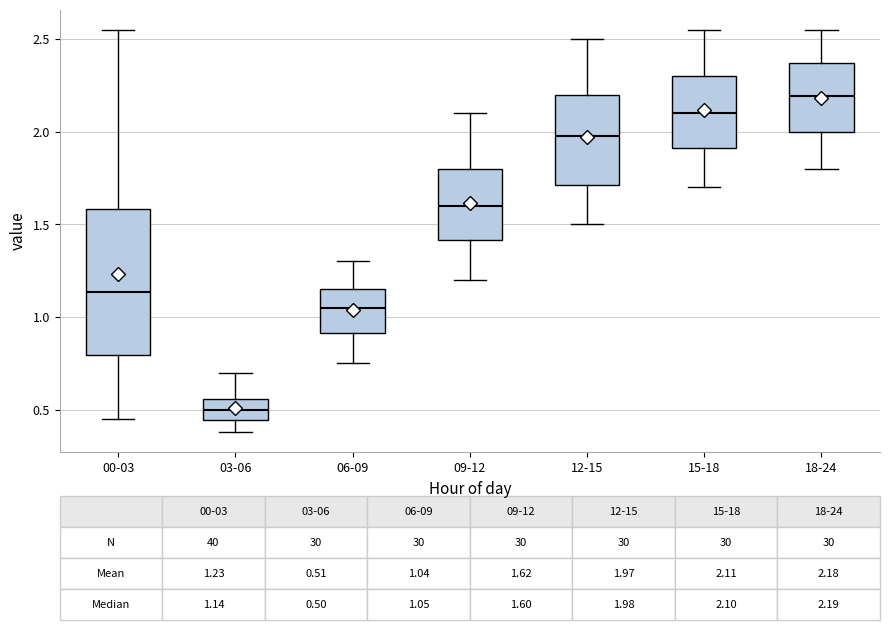

Comparing the boxes themselves (not the whiskers), which one is the tallest?

00-03